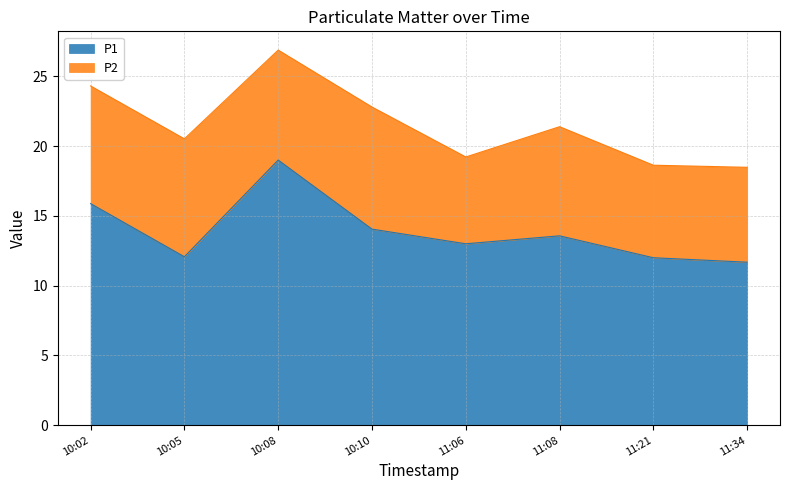

How many lines are shown in the chart?

2